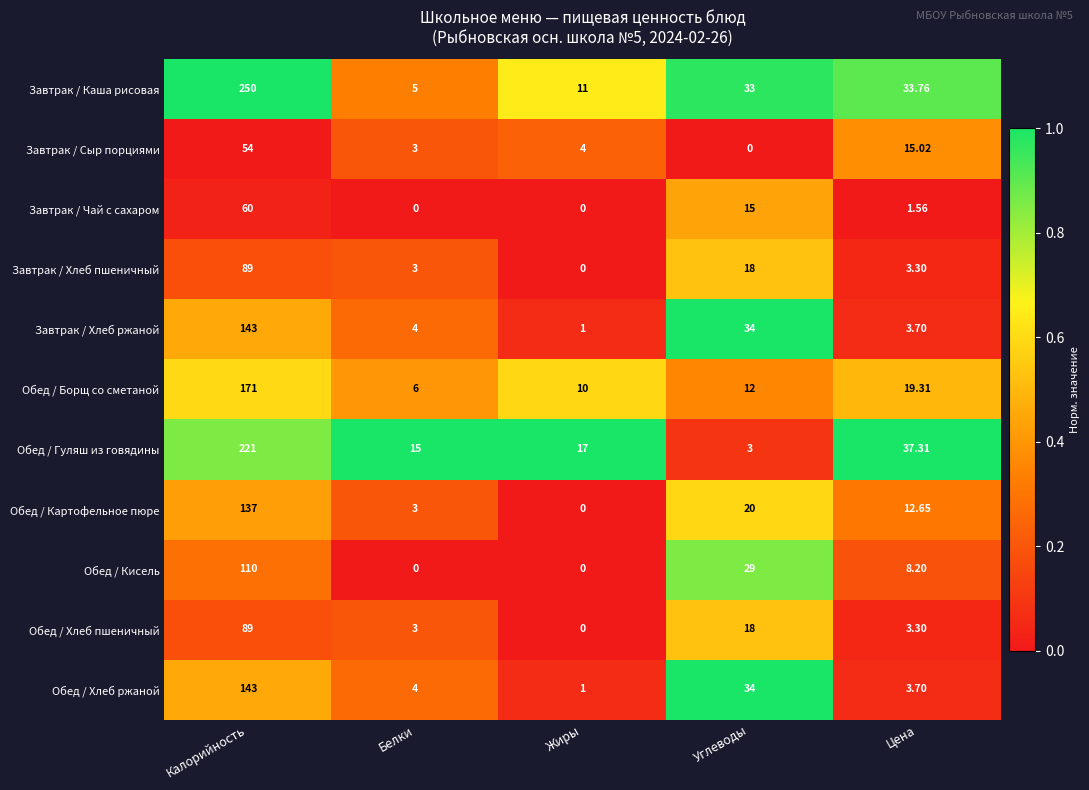

Between Белки and Цена, which series saw the biggest shift?

Завтрак / Каша рисовая